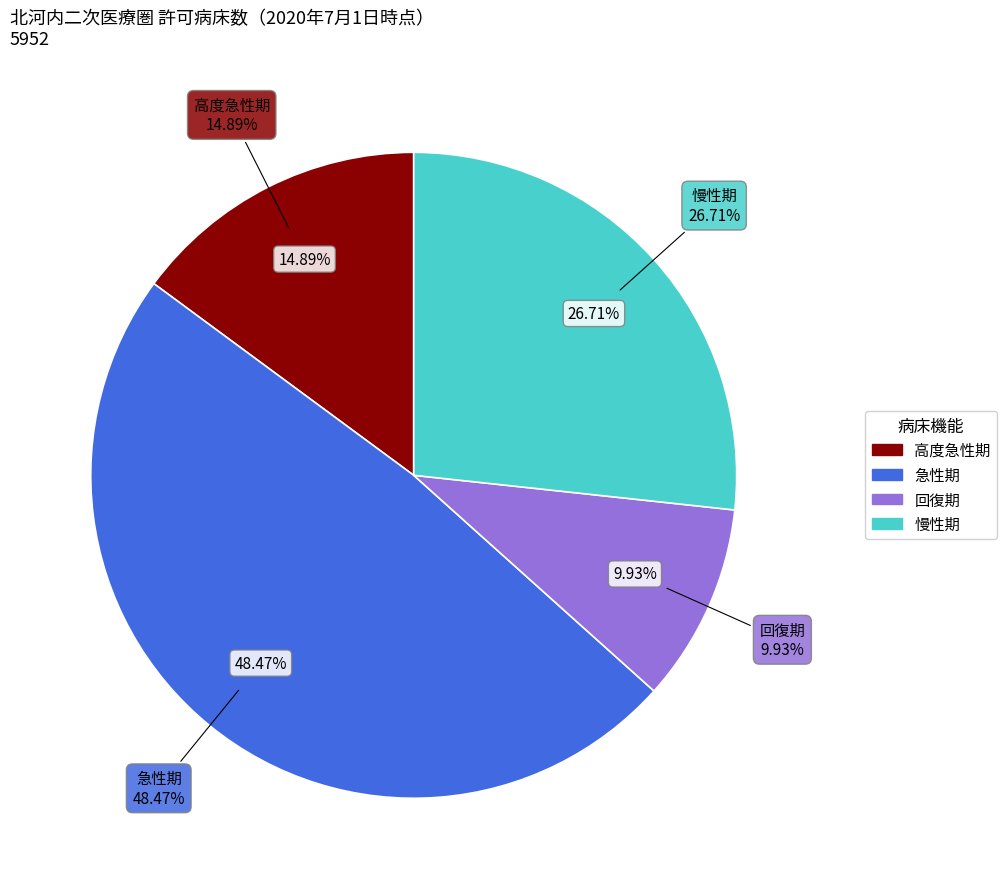

What portion of the pie excludes 15?

100.0%